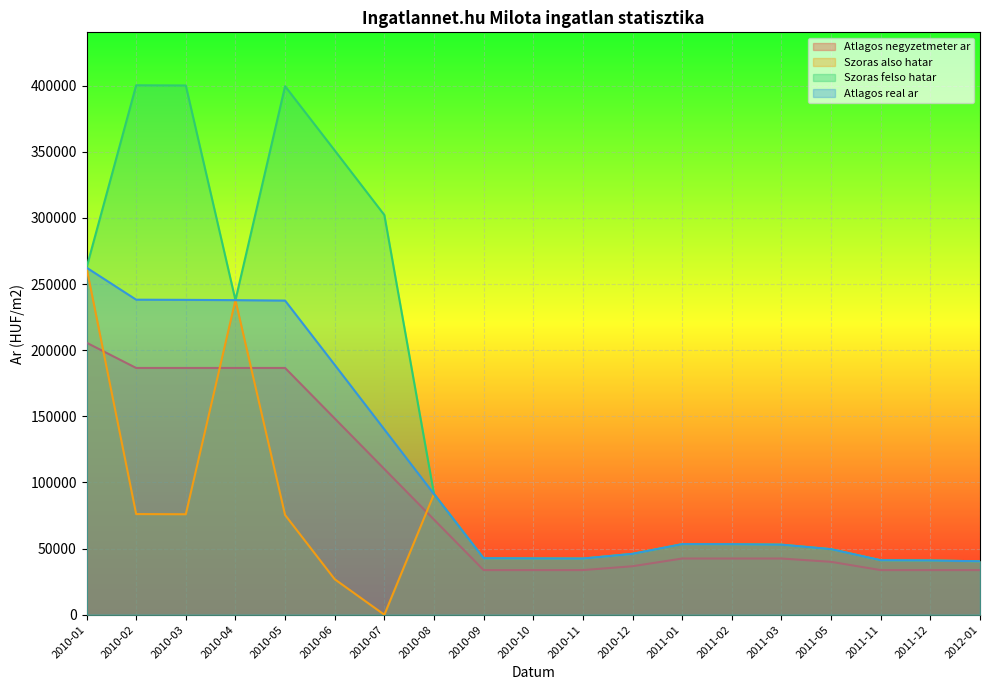

Reading left to right, extract all data points from this chart.

Atlagos negyzetmeter ar: 2010-01=205659	2010-02=186558	2010-03=186558	2010-04=186558	2010-05=186558	2010-06=148356	2010-07=110154	2010-08=71952	2010-09=33750	2010-10=33750	2010-11=33750	2010-12=36667	2011-01=42500	2011-02=42500	2011-03=42500	2011-05=40000	2011-11=33750	2011-12=33750	2012-01=33750
Szoras also hatar: 2010-01=262411	2010-02=76099	2010-03=75962	2010-04=237833	2010-05=75414	2010-06=26837	2010-07=0	2010-08=91255	2010-09=42694	2010-10=42548	2010-11=42463	2010-12=46042	2011-01=53366	2011-02=53306	2011-03=52975	2011-05=49566	2011-11=41187	2011-12=41029	2012-01=40396
Szoras felso hatar: 2010-01=262411	2010-02=400253	2010-03=400116	2010-04=237833	2010-05=399568	2010-06=350991	2010-07=302184	2010-08=91255	2010-09=42694	2010-10=42548	2010-11=42463	2010-12=46042	2011-01=53366	2011-02=53306	2011-03=52975	2011-05=49566	2011-11=41187	2011-12=41029	2012-01=40396
Atlagos real ar: 2010-01=262411	2010-02=238176	2010-03=238039	2010-04=237833	2010-05=237491	2010-06=188914	2010-07=140107	2010-08=91255	2010-09=42694	2010-10=42548	2010-11=42463	2010-12=46042	2011-01=53366	2011-02=53306	2011-03=52975	2011-05=49566	2011-11=41187	2011-12=41029	2012-01=40396